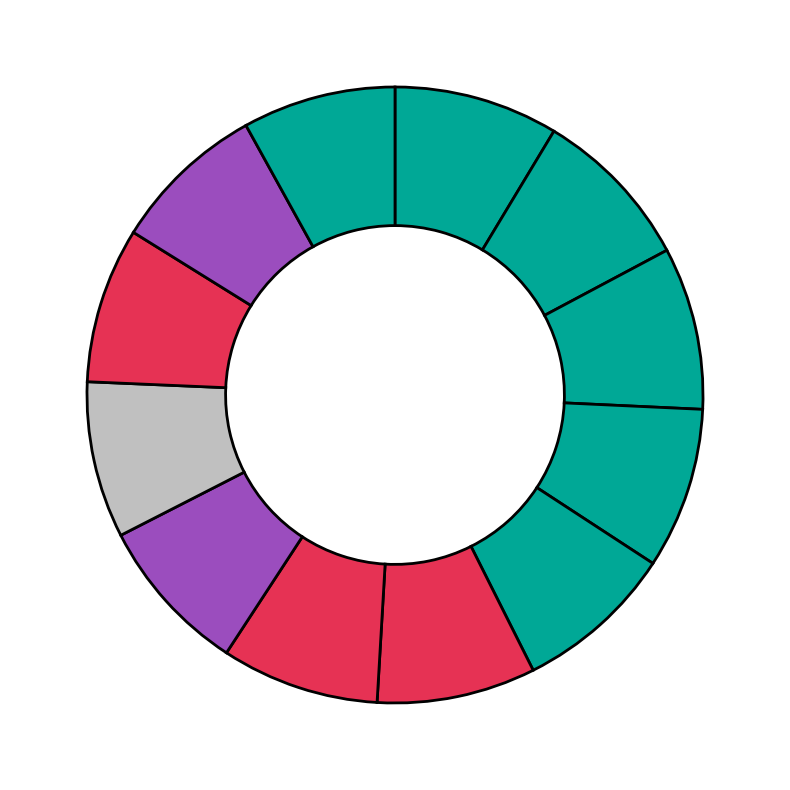

Is there a majority slice in this chart?

No